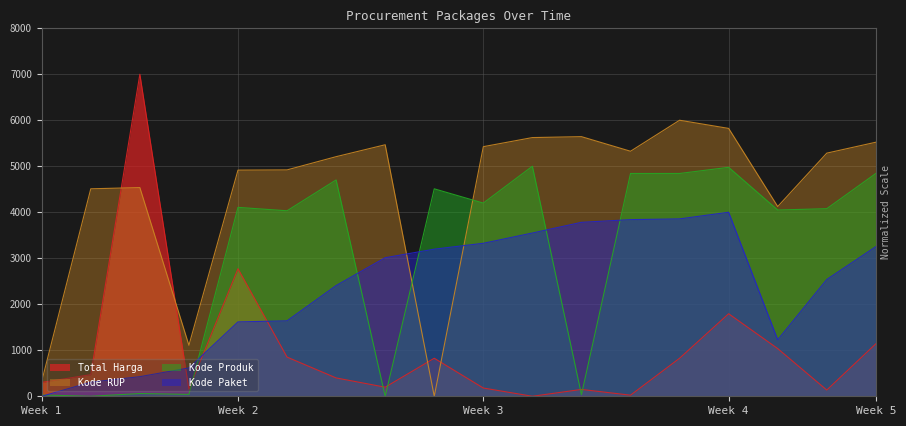

Where is Total Harga nearest to the value 3500?

Week 2